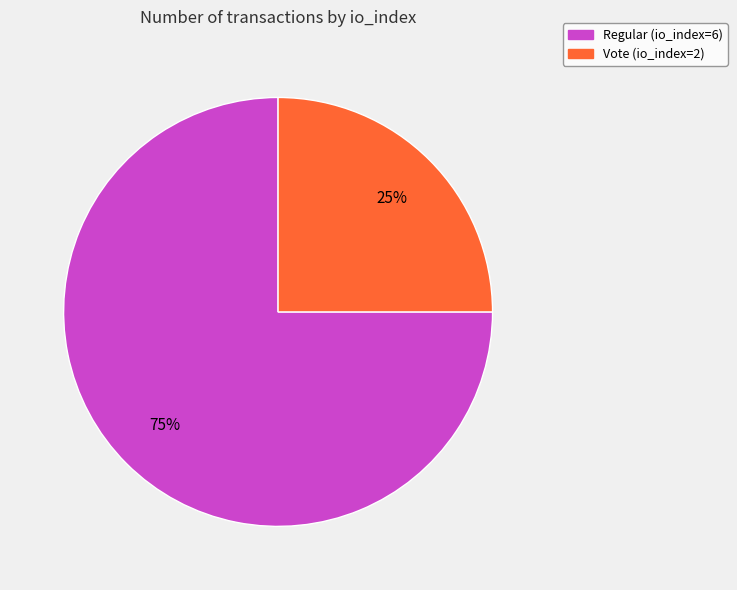

Does any single category account for the majority?

Yes